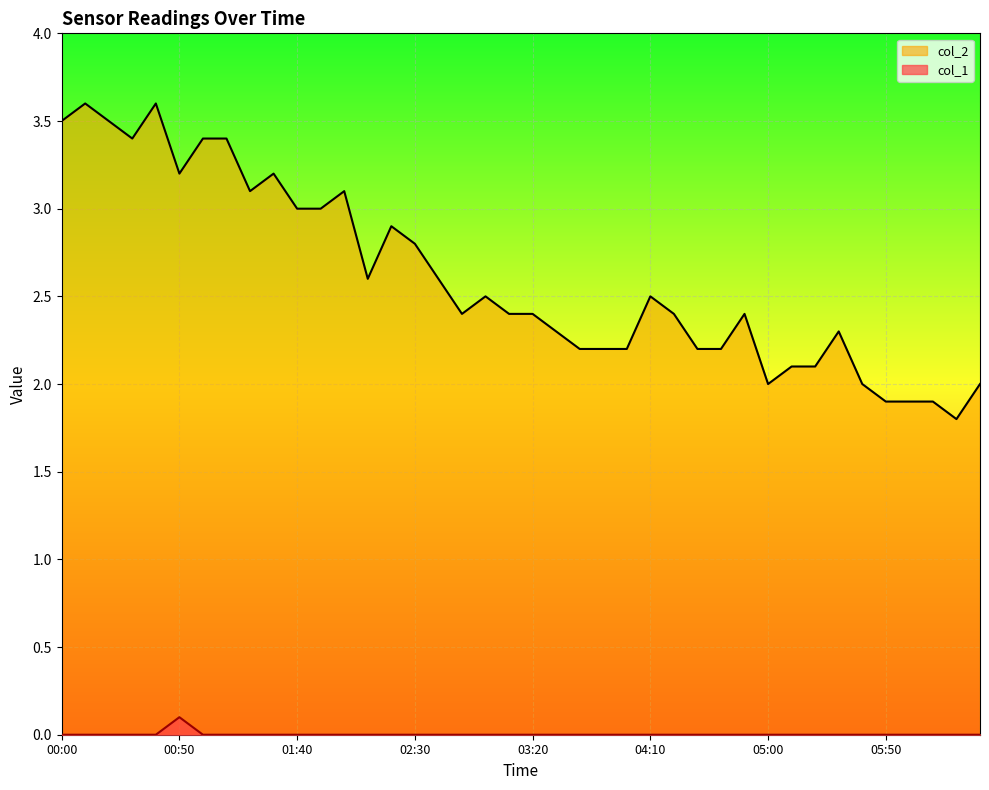

Is it true that col_2 equals 2.9 at 06:30?

False